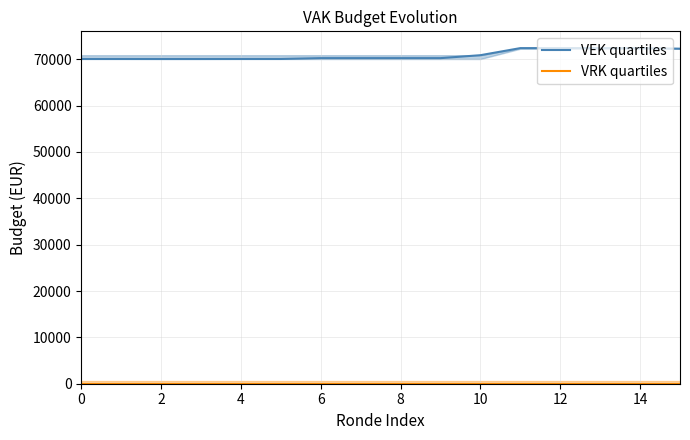

True or false: VRK quartiles and VEK quartiles intersect in this chart.

False